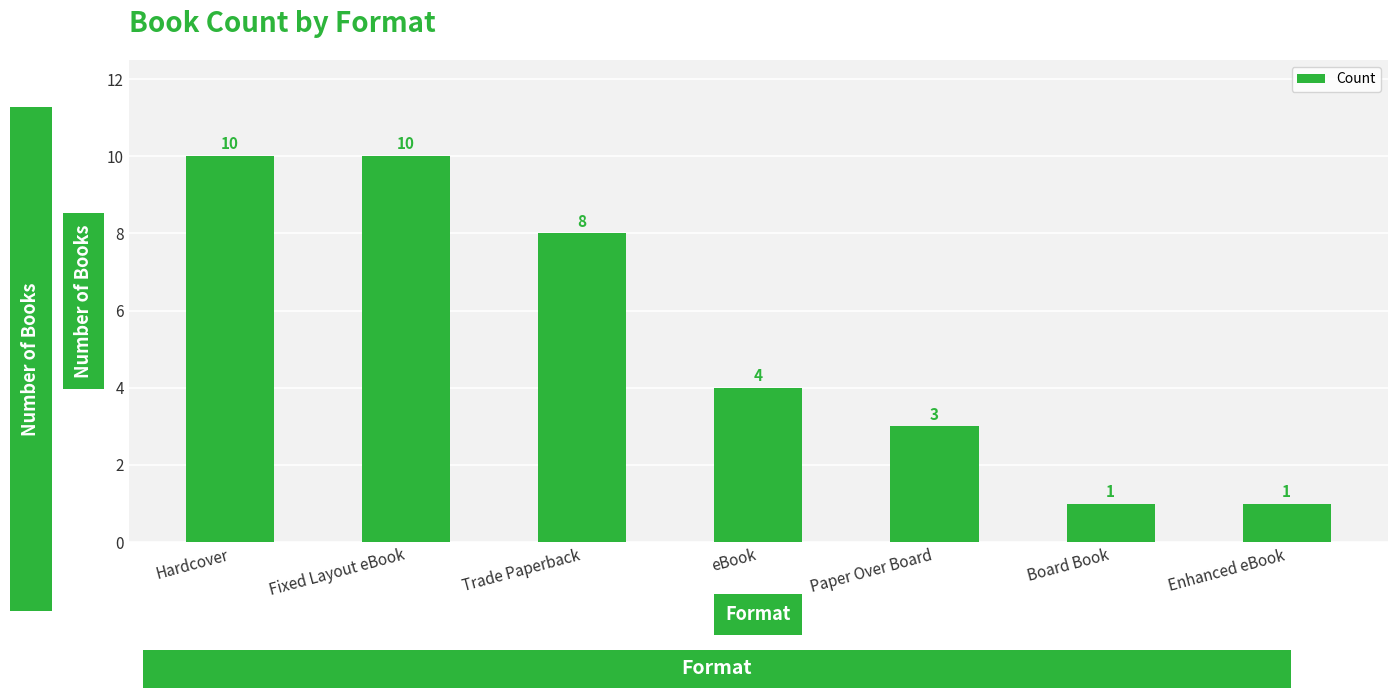

How many bars are there in total?

7